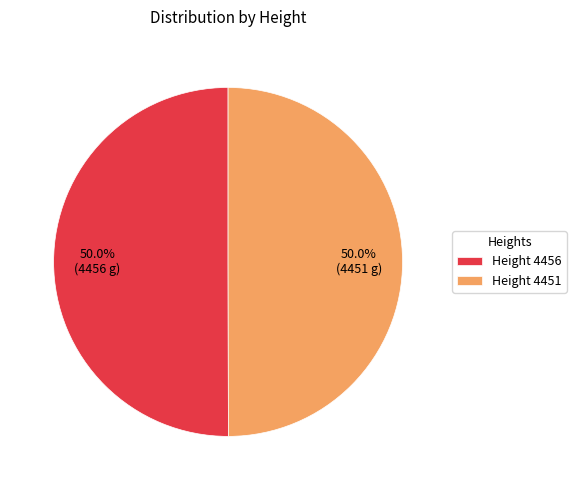

What is the ratio of the value at Height 4456 to the value at Height 4451?

1.0